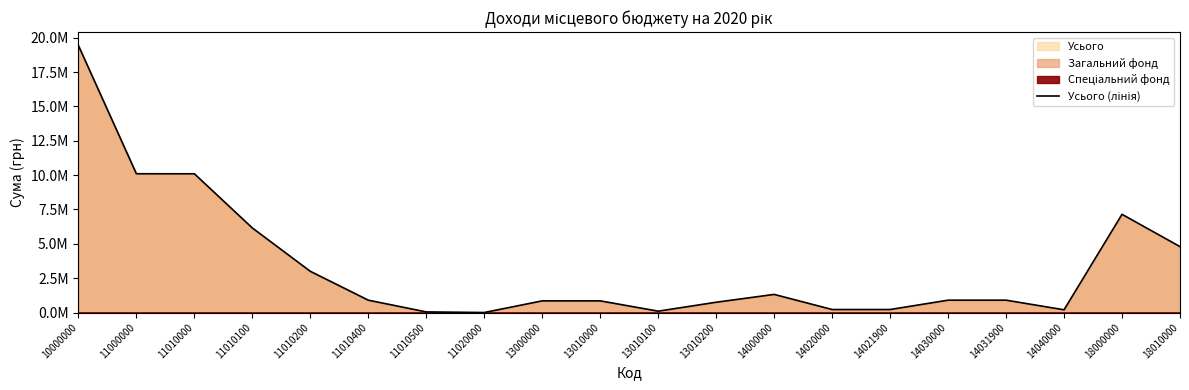

List the labels in order of value, smallest first.

11020000, 11010500, 13010100, 14040000, 14020000, 14021900, 13010200, 13000000, 13010000, 11010400, 14030000, 14031900, 14000000, 11010200, 18010000, 11010100, 18000000, 11010000, 11000000, 10000000